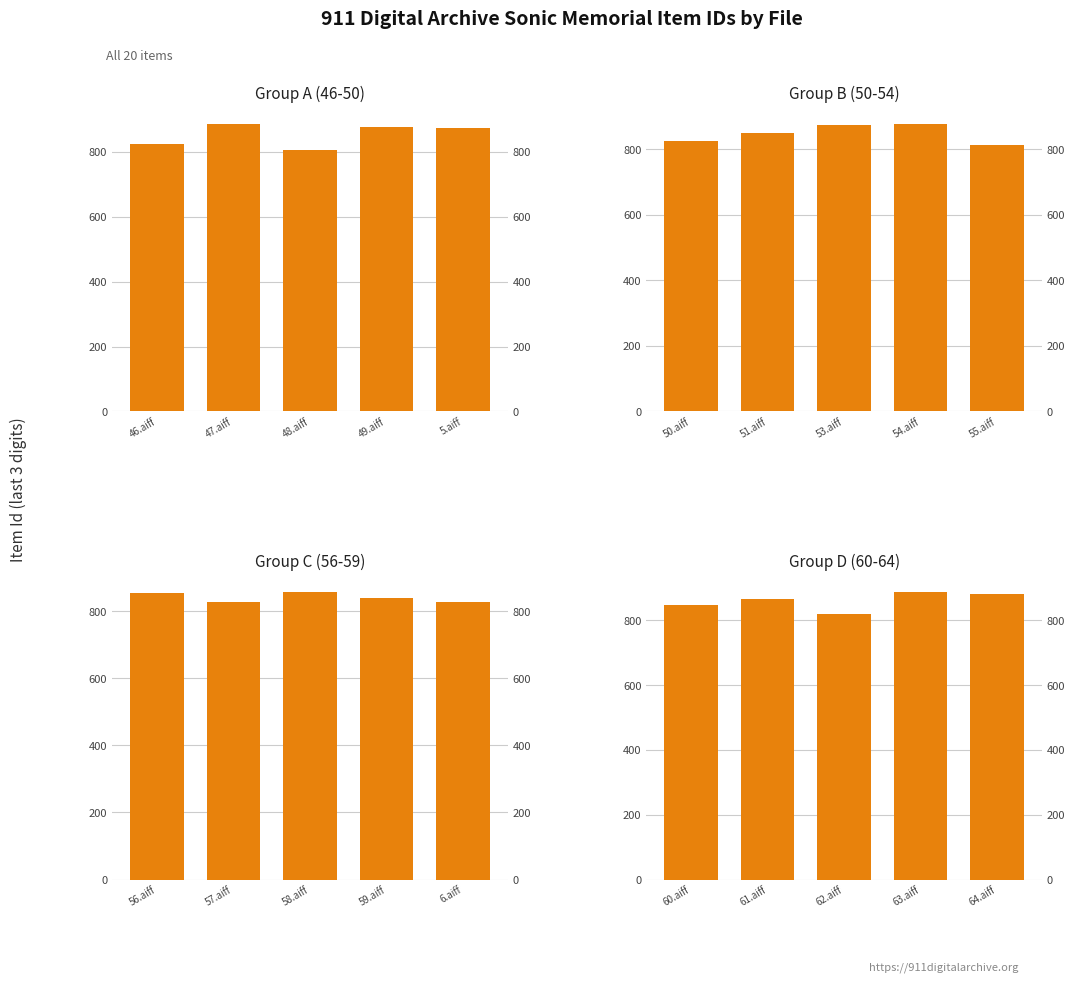

What is the maximum value for Group C (56-59)?

858